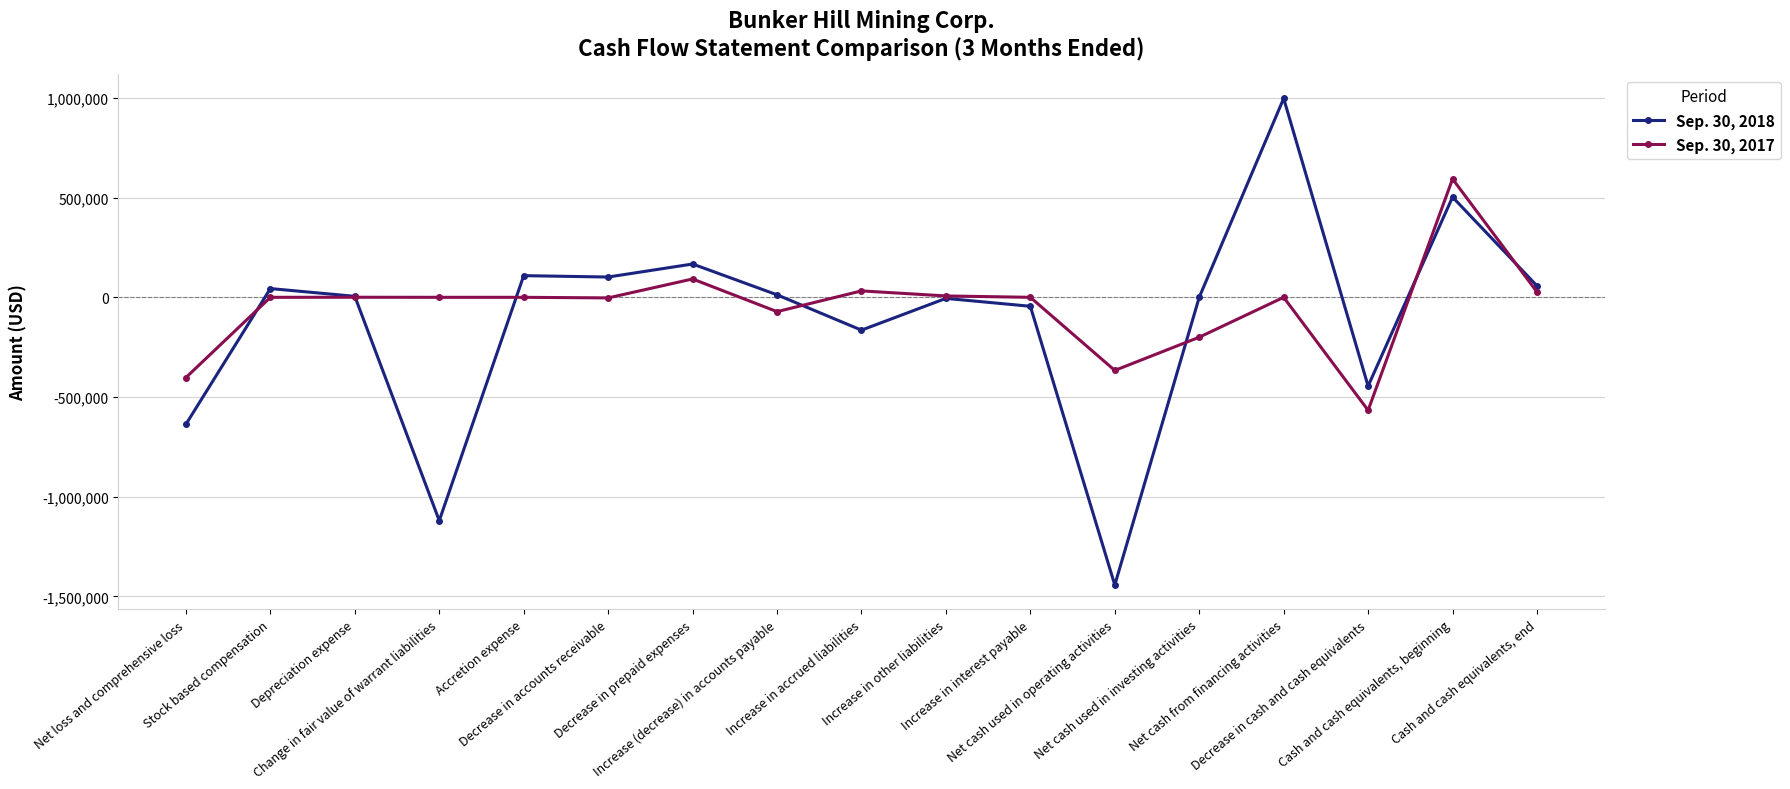

What is the value of the Sep. 30, 2017 point at the 16th from the left?

593515